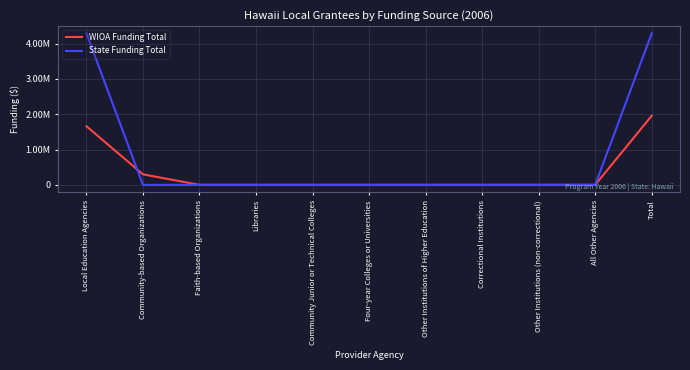

Is this an area chart (filled region under the line)?

No